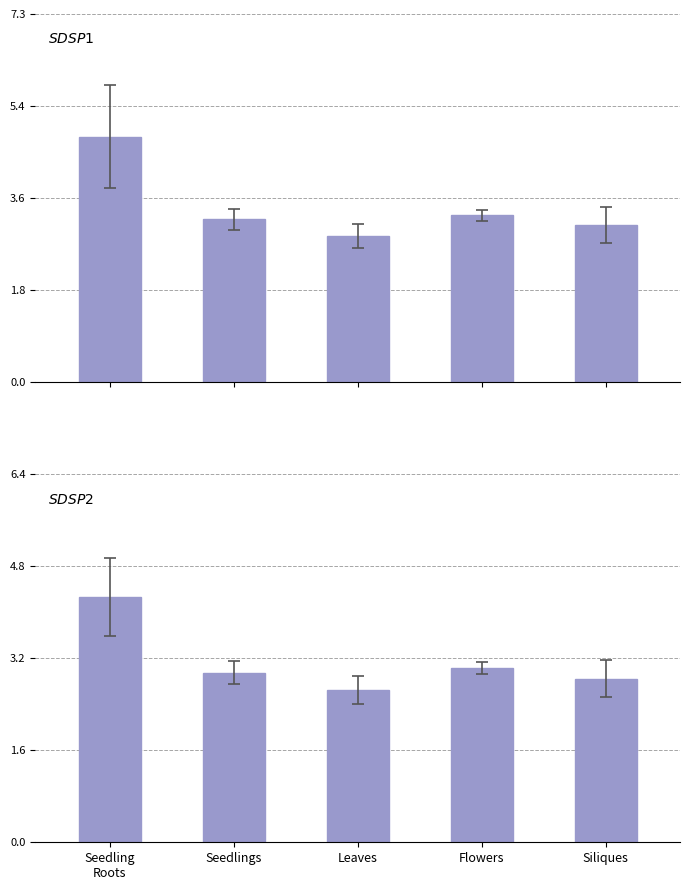

What is the sum of all SDS_P1 values?

17.3